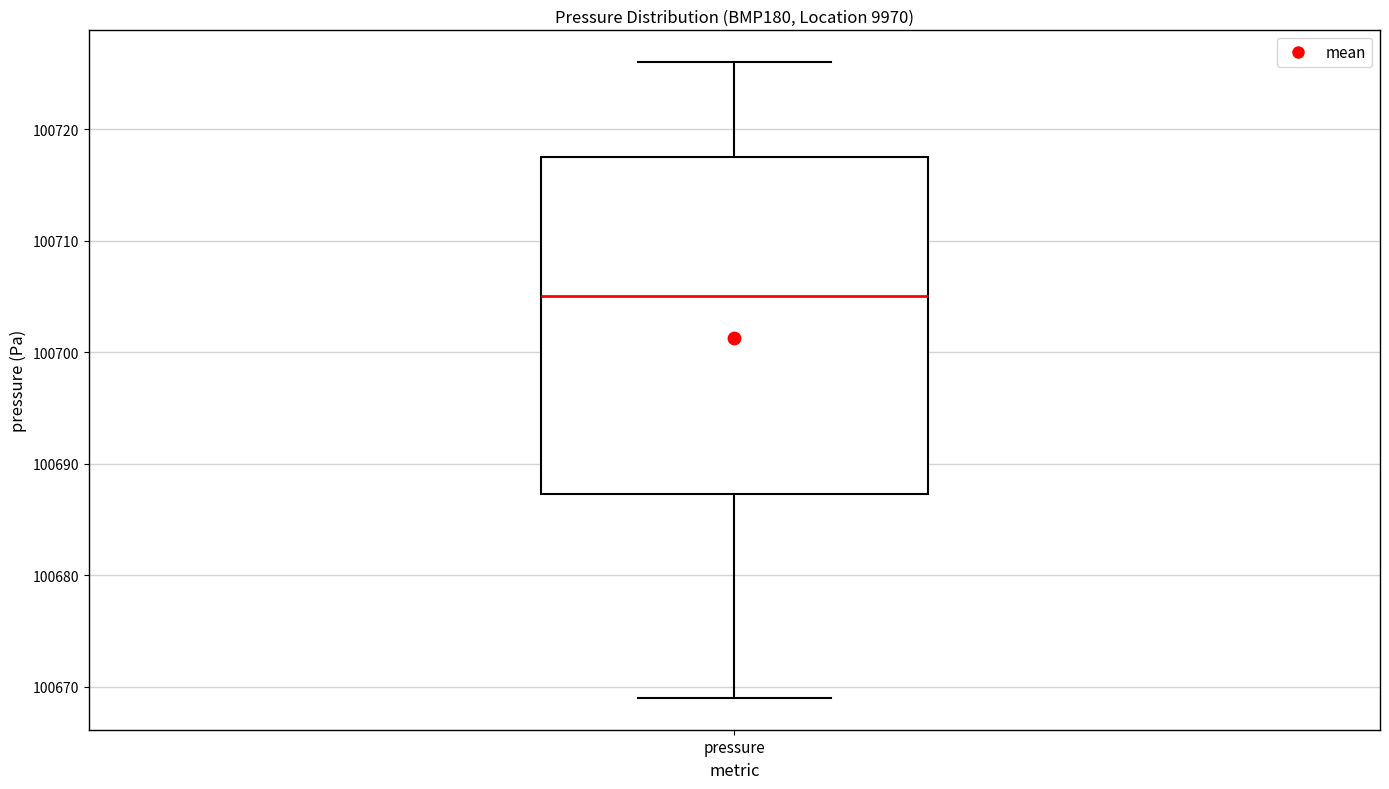

Transcribe this box plot: give where the median line is, the range the box spans, and where the two whiskers end, as read against the y-axis. The values are not printed on the chart, so give them approximately, as read against the axis.

median 100705, box 100687 to 100718, whiskers 100669 to 100726